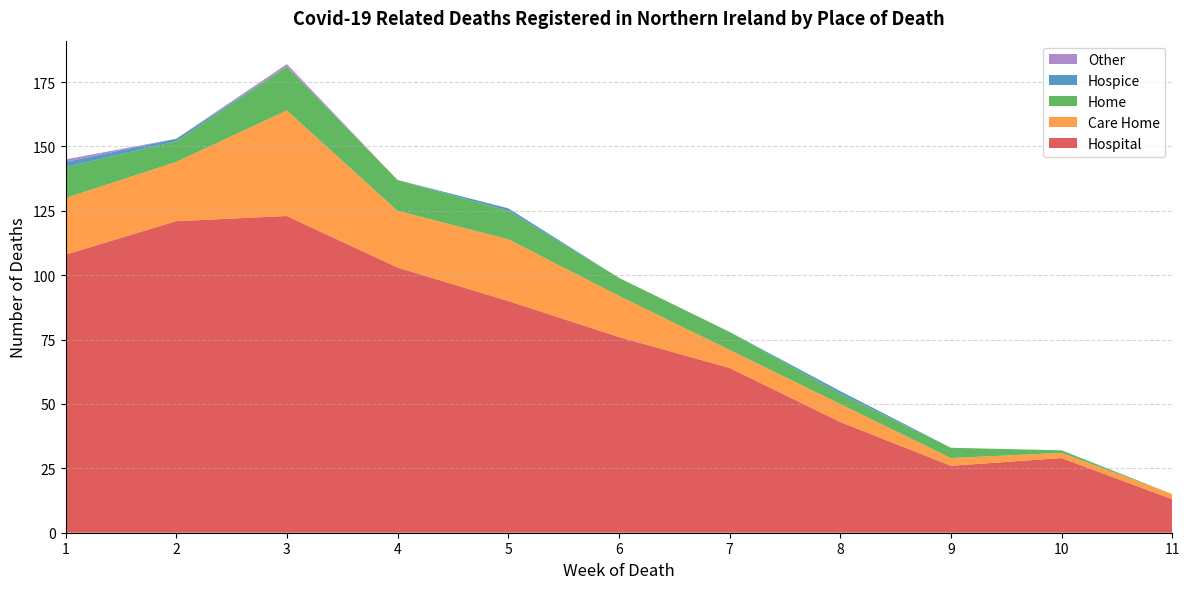

Reading left to right, list all the values displayed in this chart.

Hospital: 1=108	2=121	3=123	4=103	5=90	6=76	7=64	8=43	9=26	10=29	11=13
Care Home: 1=22	2=23	3=41	4=22	5=24	6=16	7=7	8=7	9=3	10=2	11=2
Home: 1=12	2=8	3=17	4=12	5=11	6=7	7=7	8=4	9=4	10=1	11=0
Hospice: 1=2	2=1	3=0	4=0	5=1	6=0	7=0	8=1	9=0	10=0	11=0
Other: 1=1	2=0	3=1	4=0	5=0	6=0	7=0	8=0	9=0	10=0	11=0